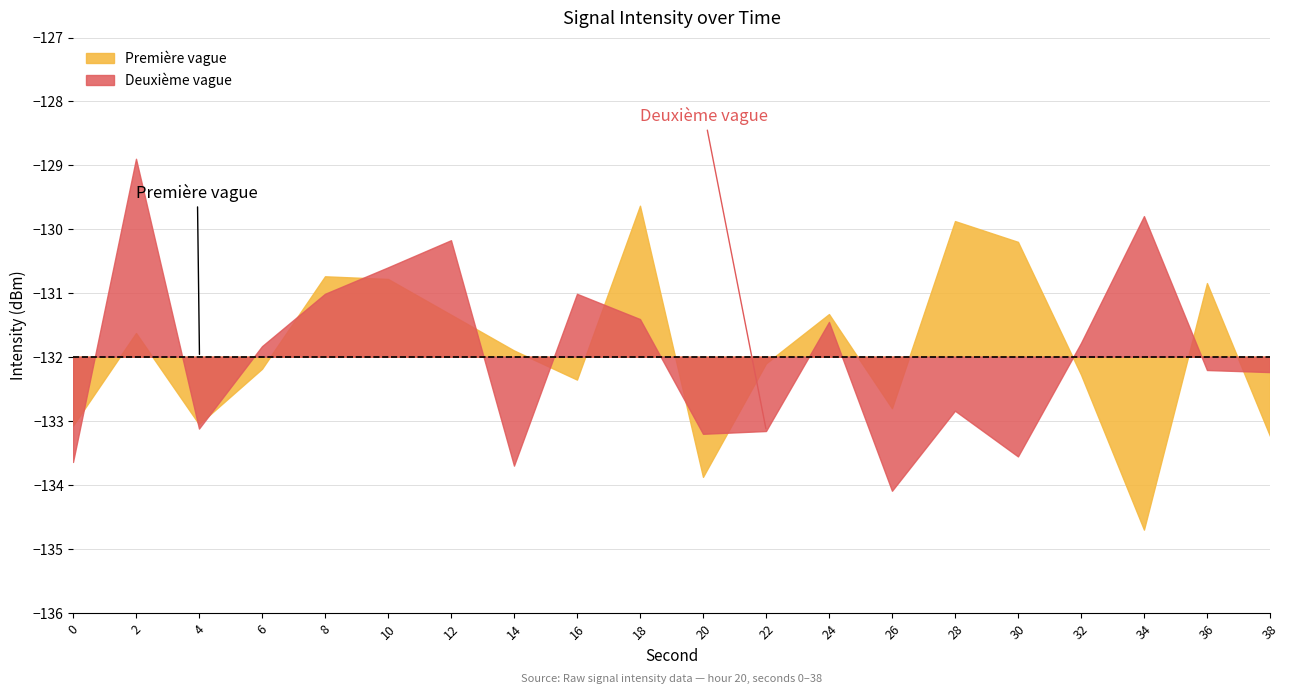

Count the number of data series in this chart.

2